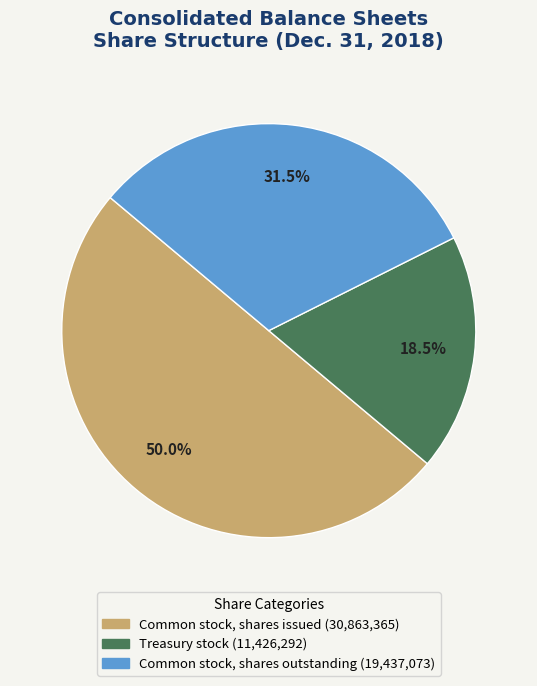

What is the largest slice in the pie chart?

Common stock, shares issued